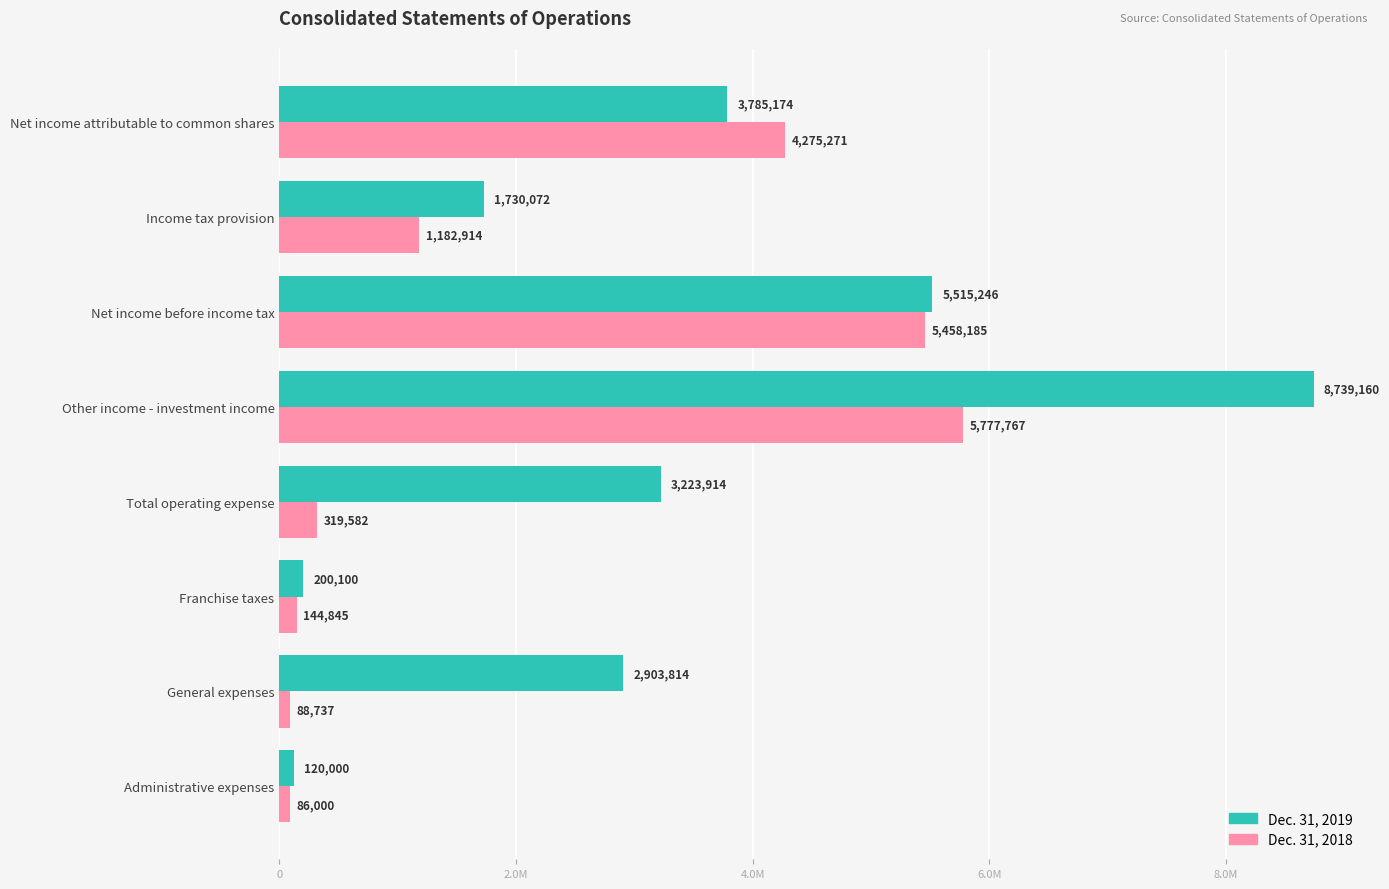

What are all the series names shown in the legend?

Dec. 31, 2019, Dec. 31, 2018